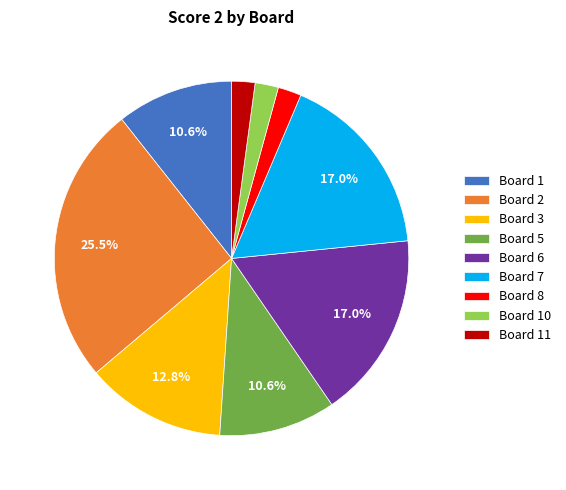

How many slices are in this pie chart?

9